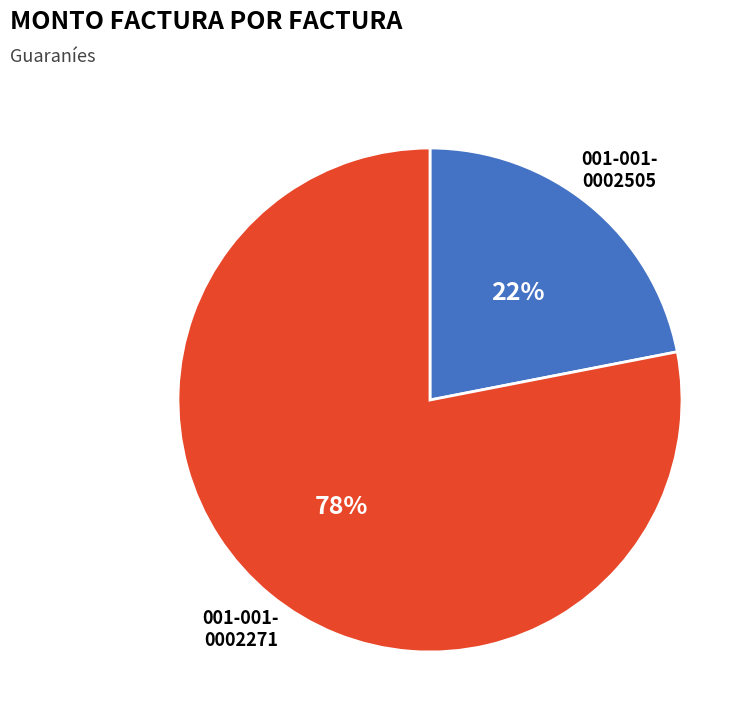

Is there any slice that represents more than half of the pie?

Yes